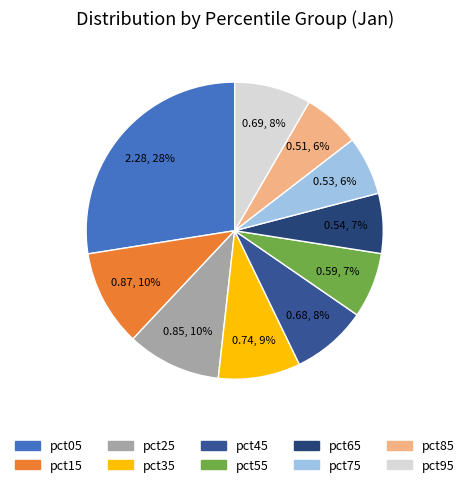

What is the total percentage of pct25 and pct45?

18.5%